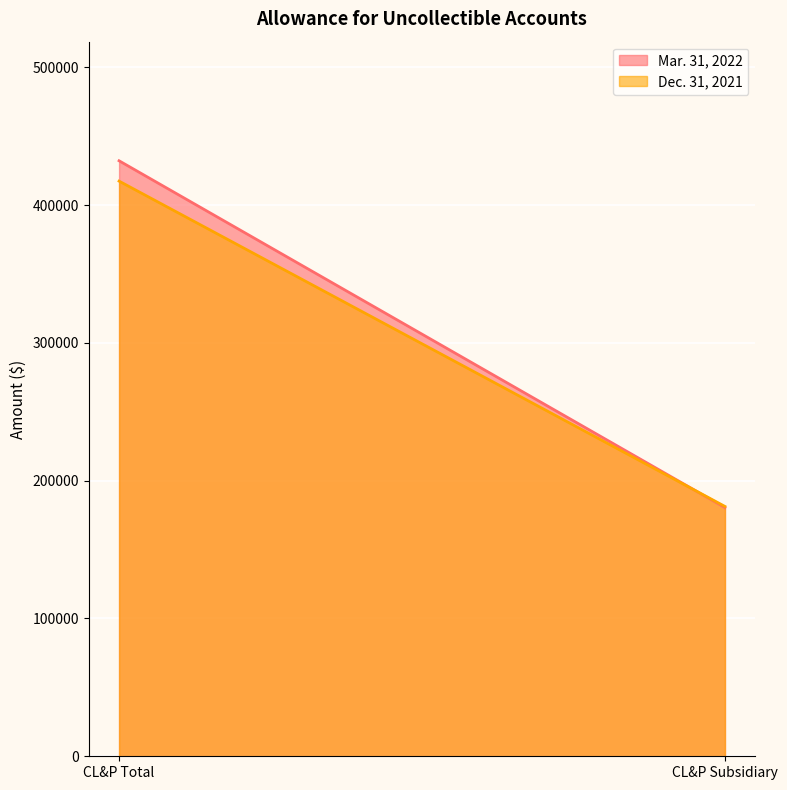

How many lines are shown in the chart?

2